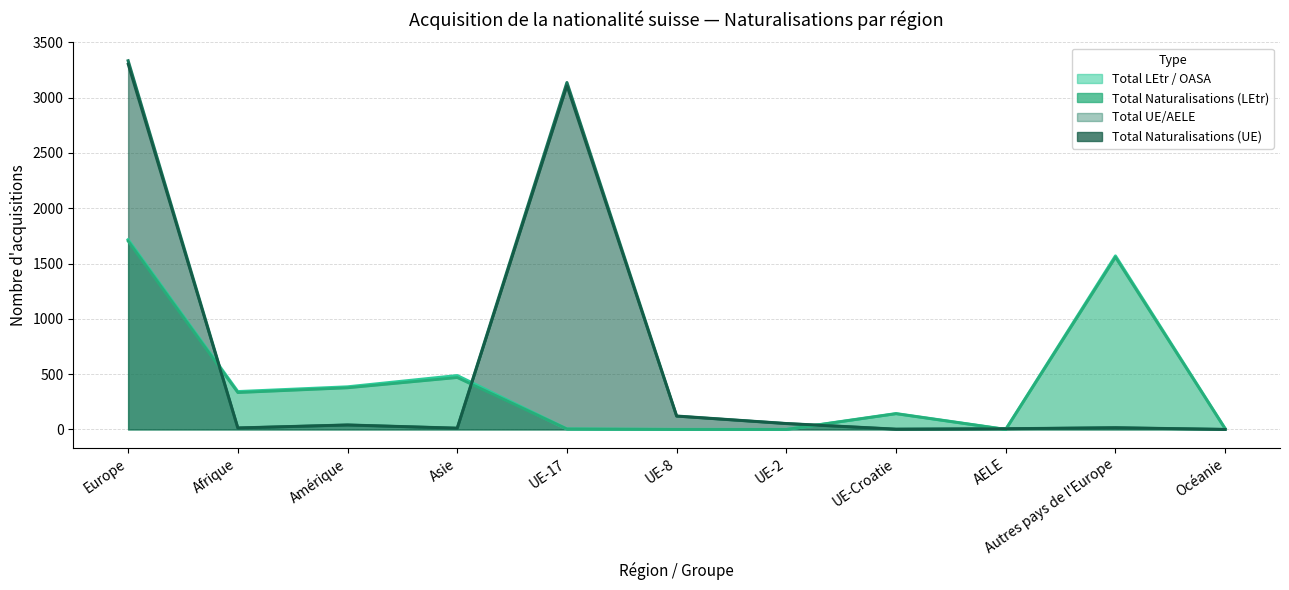

The Total Naturalisations (LEtr) series shows 469 at Asie. True or false?

True